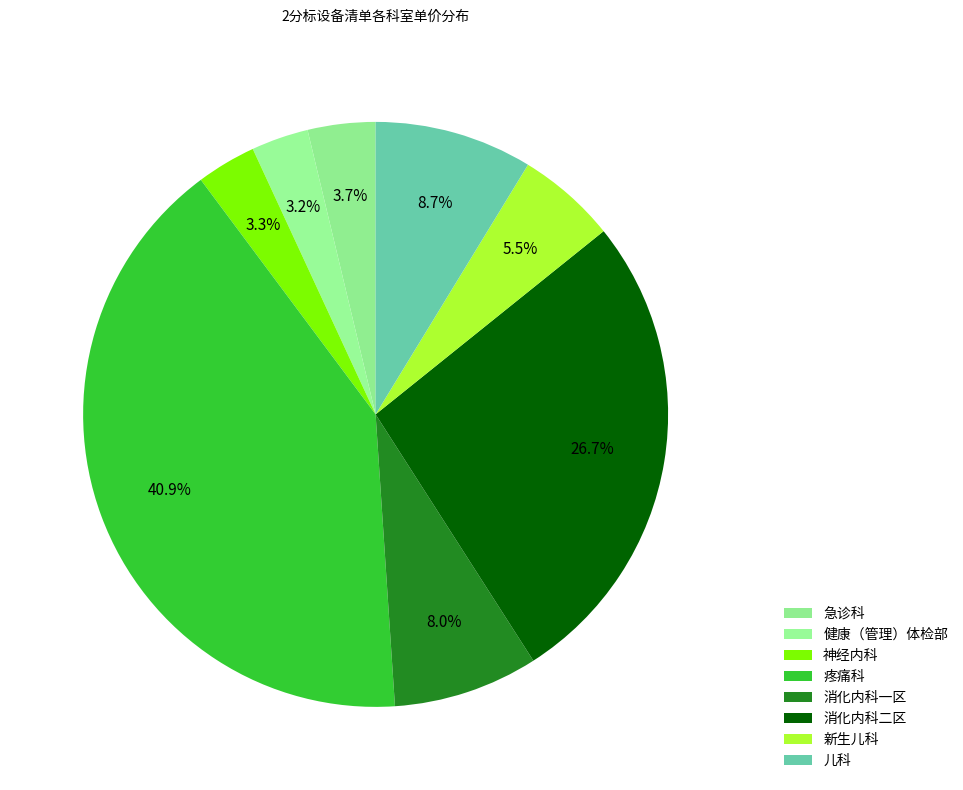

Between 新生儿科 and 急诊科, which is larger?

新生儿科